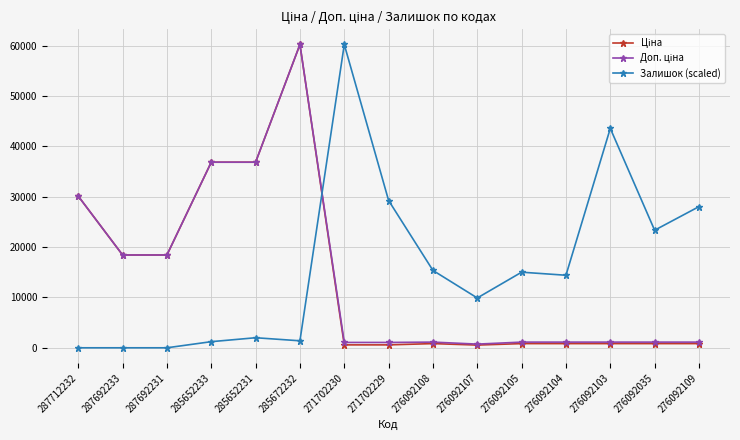

Which series has the largest total across all categories?

Залишок (scaled)